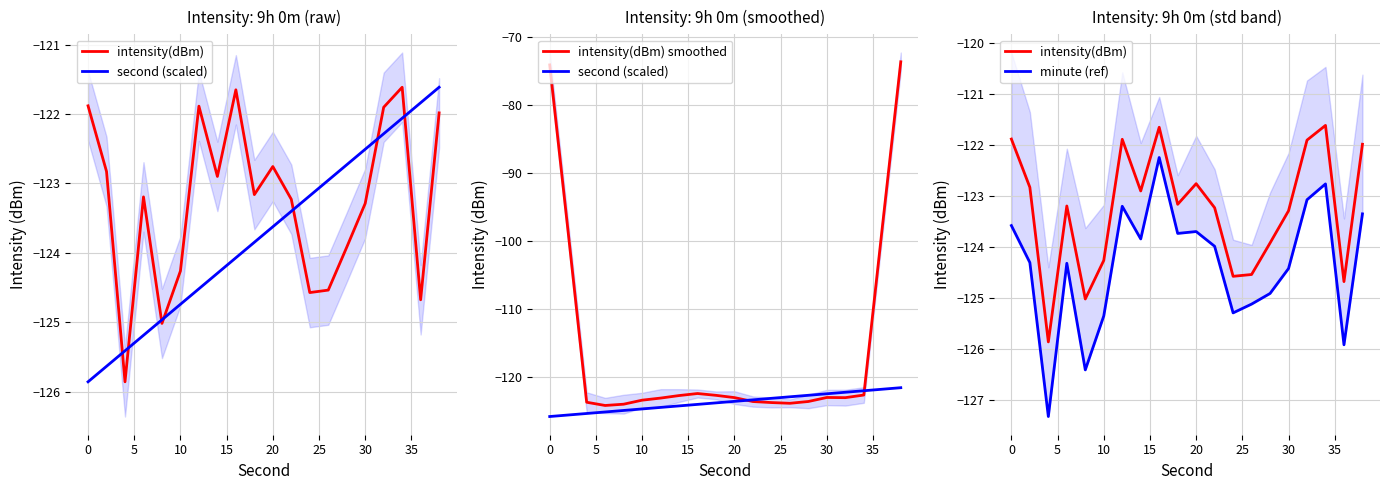

Which series has the widest spread of values?

intensity(dBm) smoothed